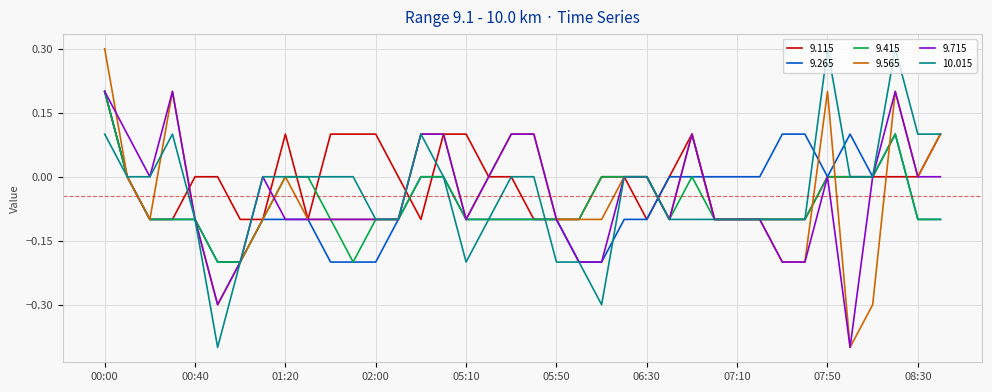

What is the highest value of the 9.565 series?

0.3